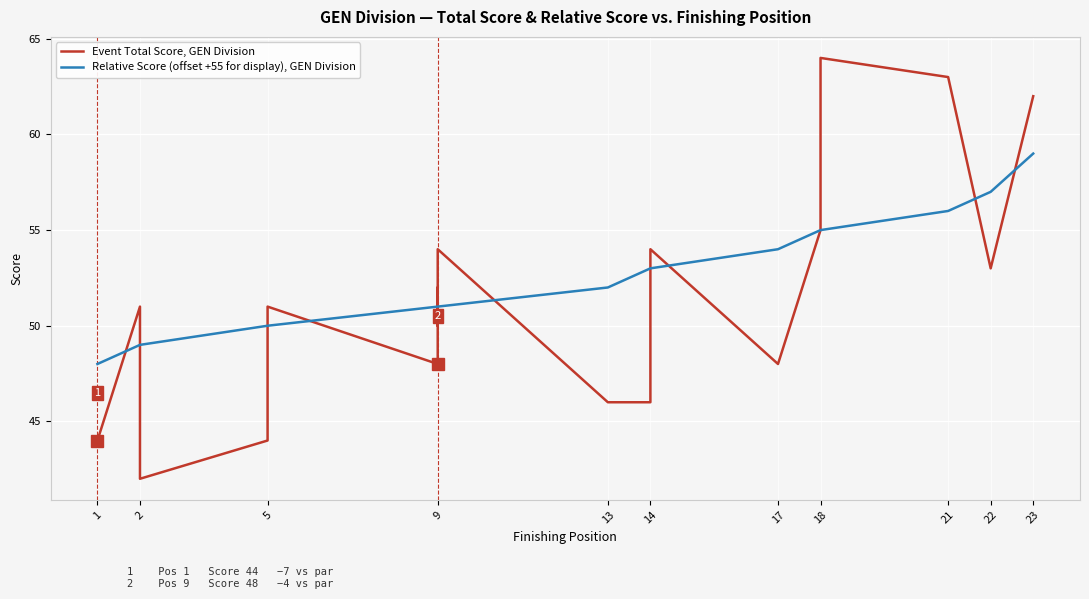

Where do Relative Score (offset +55 for display), GEN Division and Event Total Score, GEN Division first cross each other?

1 and 2